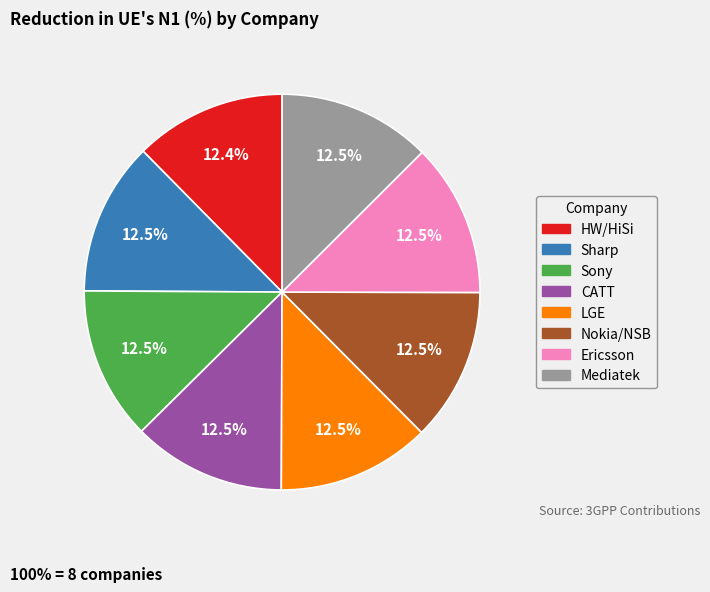

Approximately how many times larger is the value at CATT compared to Ericsson?

1.0